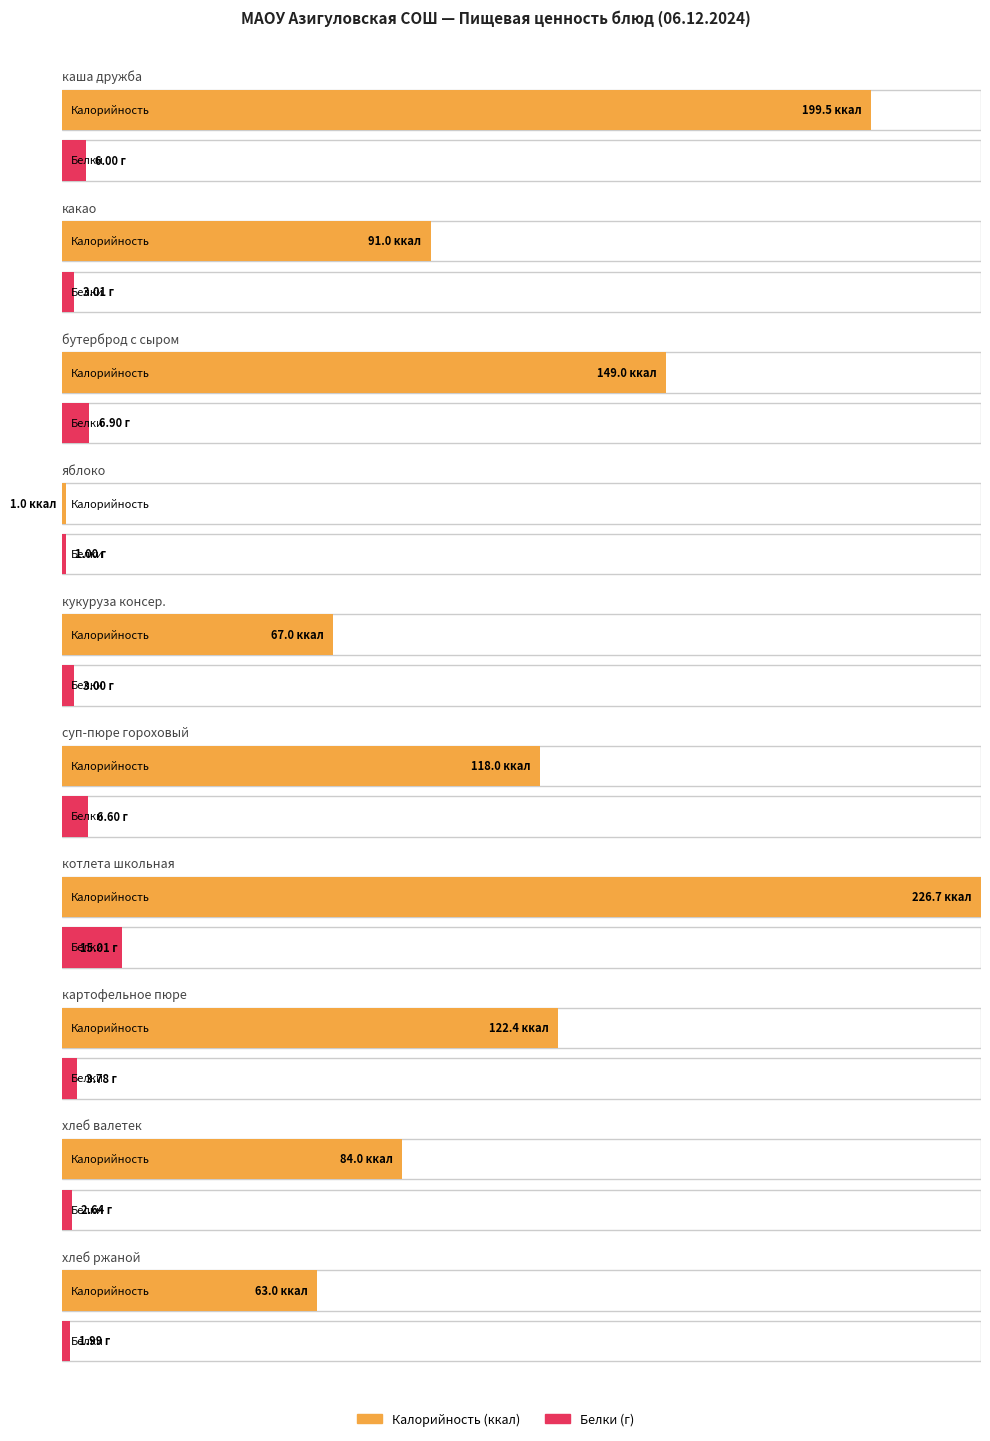

What is the sum of the Белки values at хлеб валетек and бутерброд с сыром?

9.5